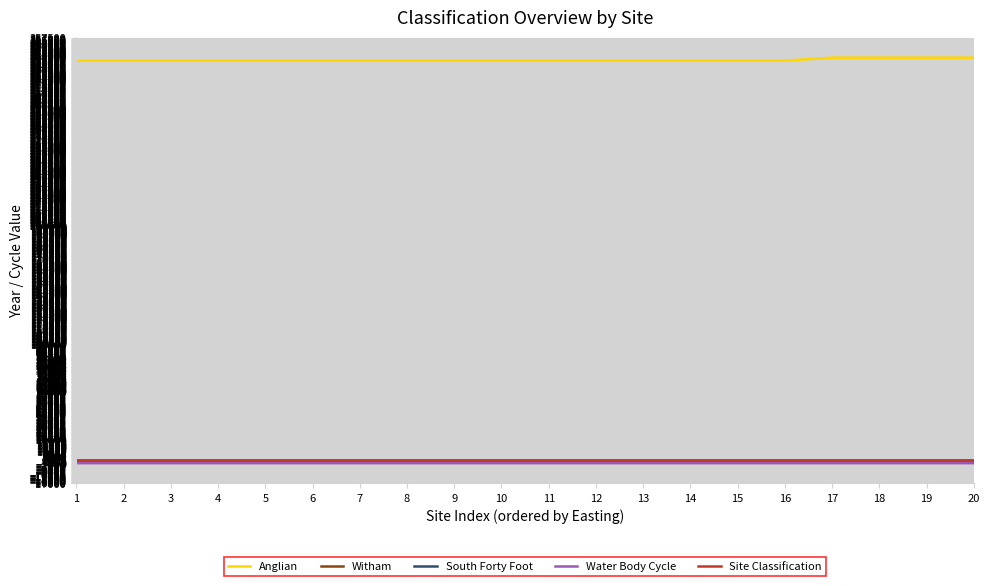

What is the sum of the Witham values at 16 and 5?

4038